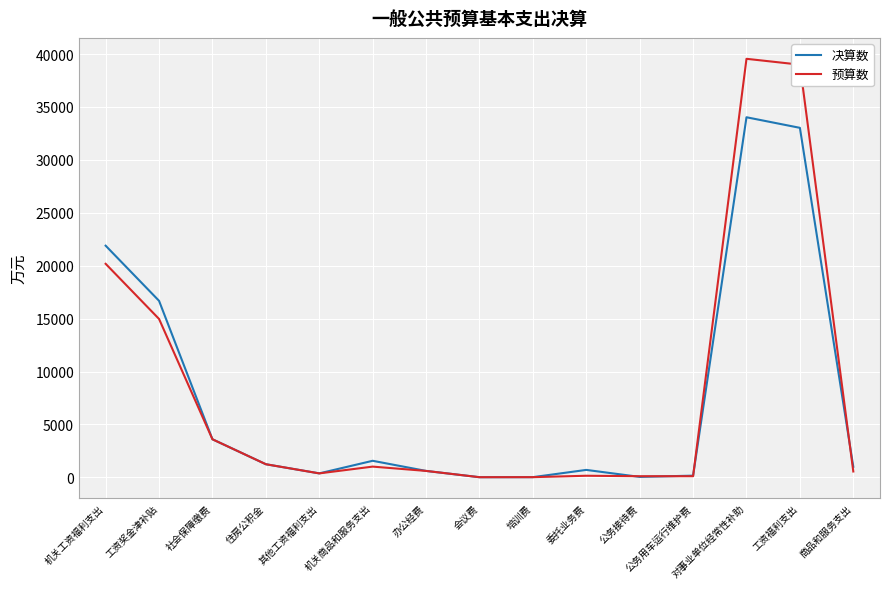

At which category is the sum across all series the highest?

对事业单位经常性补助